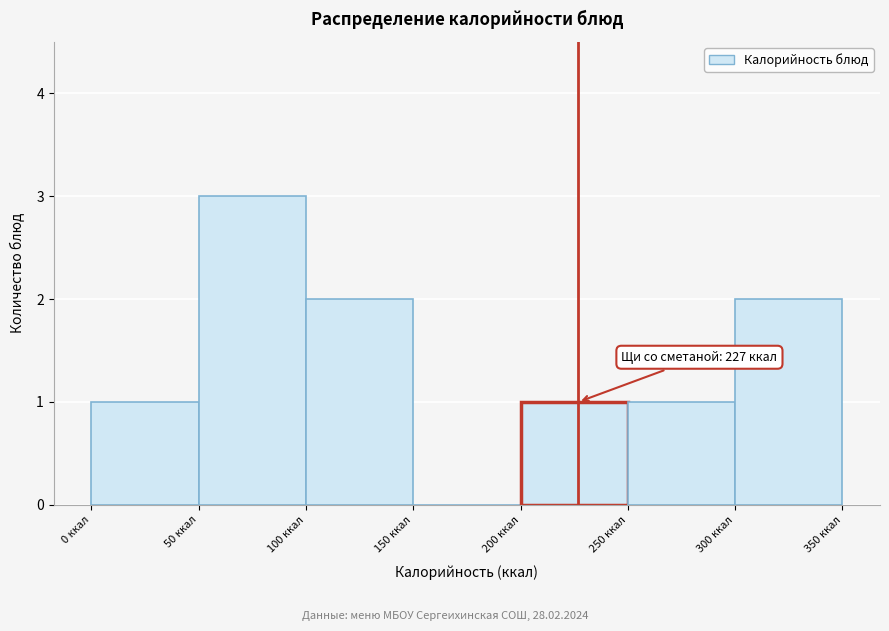

Over which range of the x-axis is the bar tallest?

50 to 100